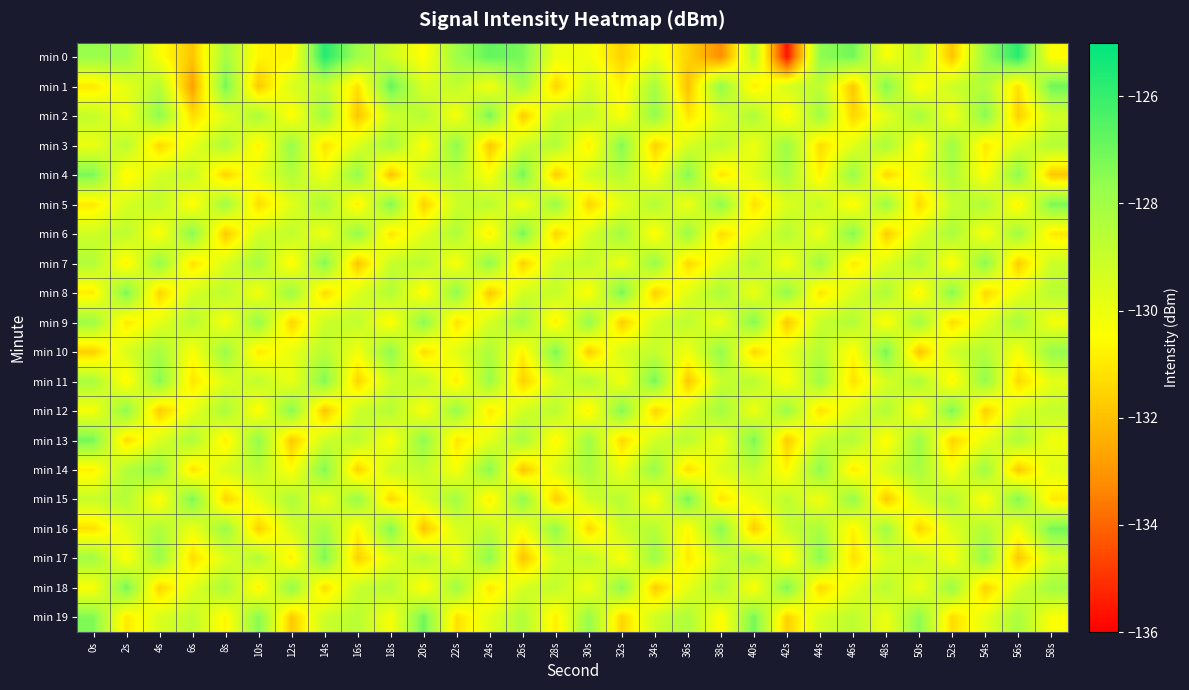

Rank the series by their maximum value, from lowest to highest.

min 3, min 7, min 9, min 14, min 5, min 12, min 17, min 2, min 4, min 6, min 8, min 10, min 11, min 13, min 15, min 16, min 18, min 19, min 1, min 0